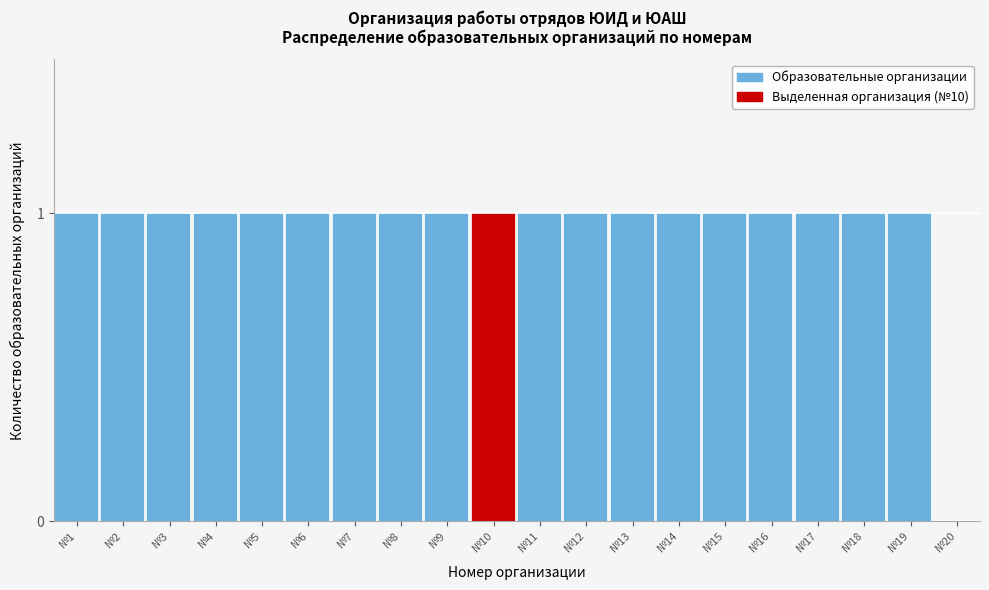

Reading left to right, transcribe all the data shown in this chart.

№1=1	№2=1	№3=1	№4=1	№5=1	№6=1	№7=1	№8=1	№9=1	№10=1	№11=1	№12=1	№13=1	№14=1	№15=1	№16=1	№17=1	№18=1	№19=1	№20=0